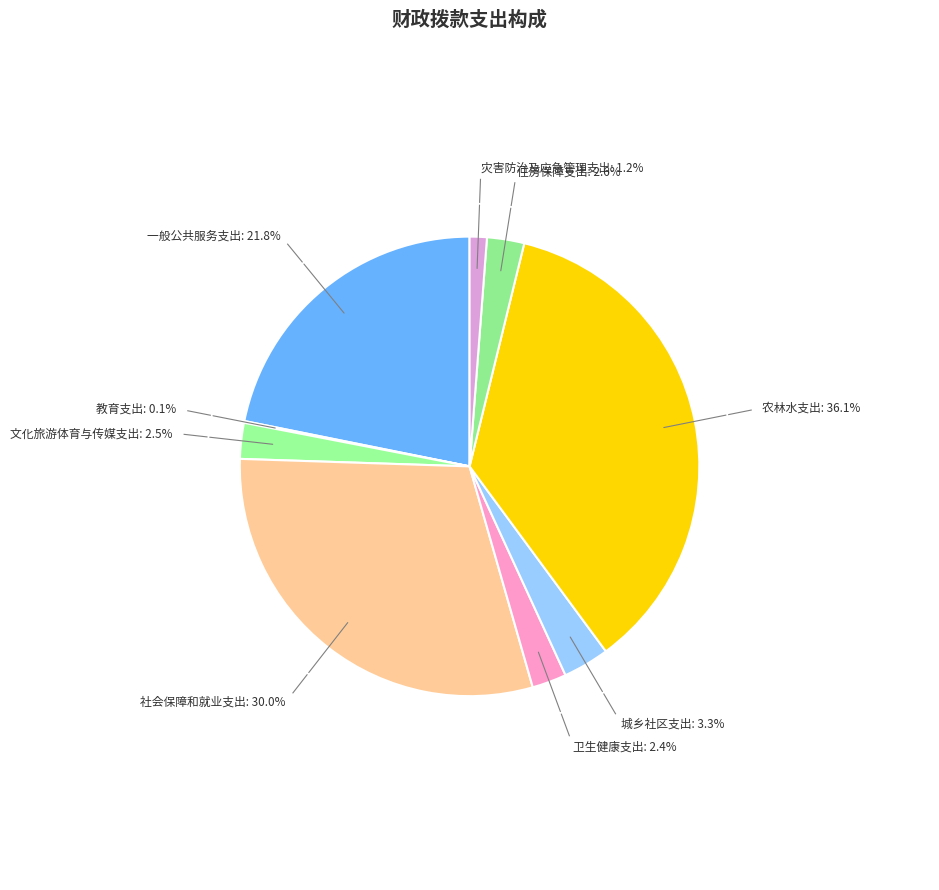

Does 社会保障和就业支出 account for over 50% of the chart?

No